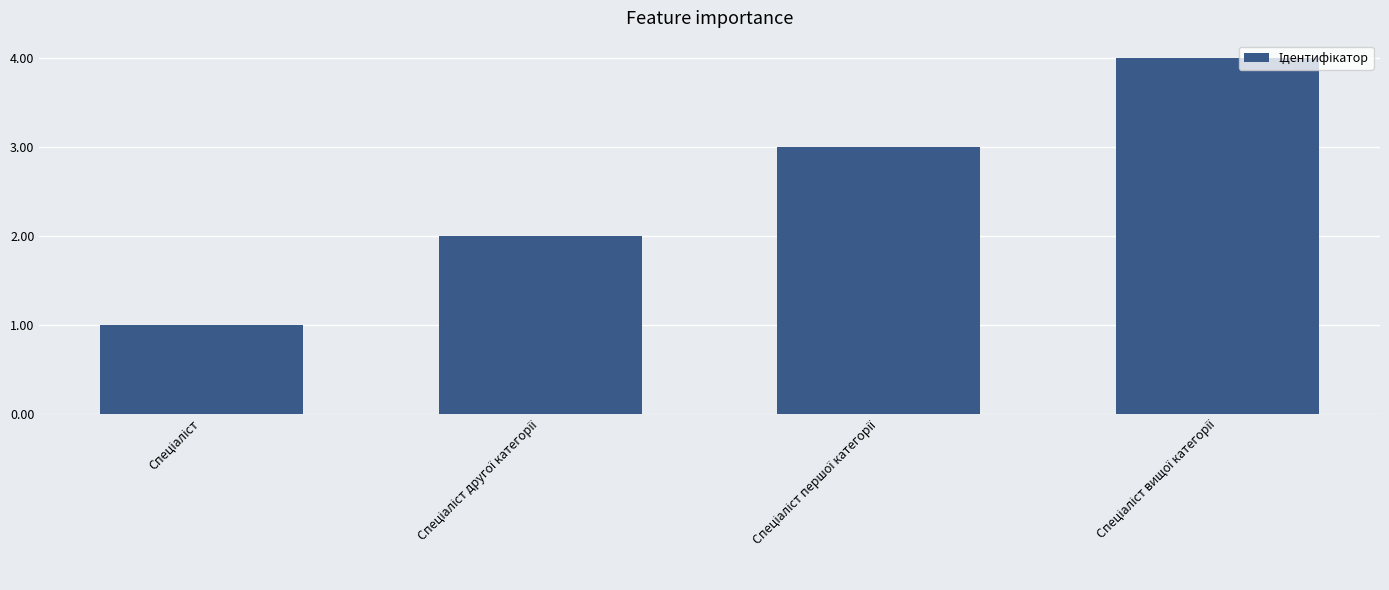

What is the sum of all values?

10